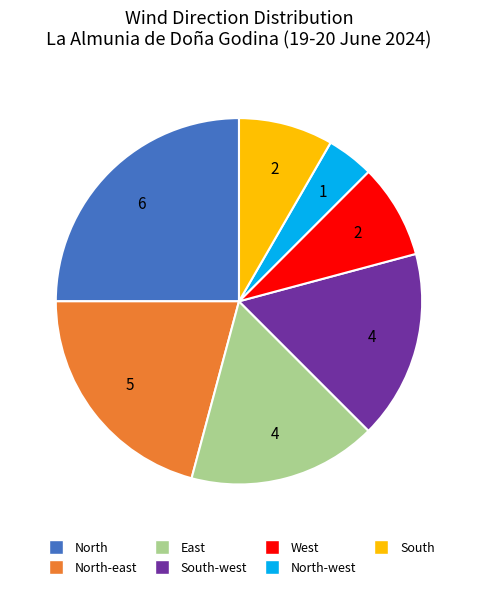

Is there any slice that represents more than half of the pie?

No